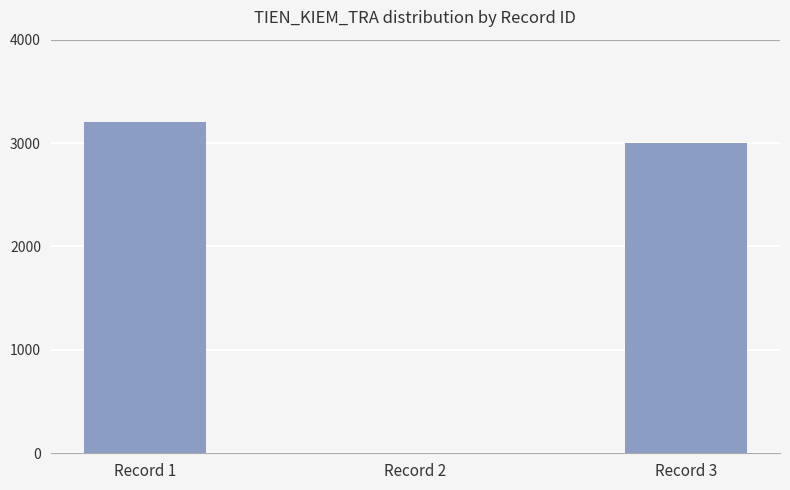

At which category does the chart reach its peak across all series?

Record 1